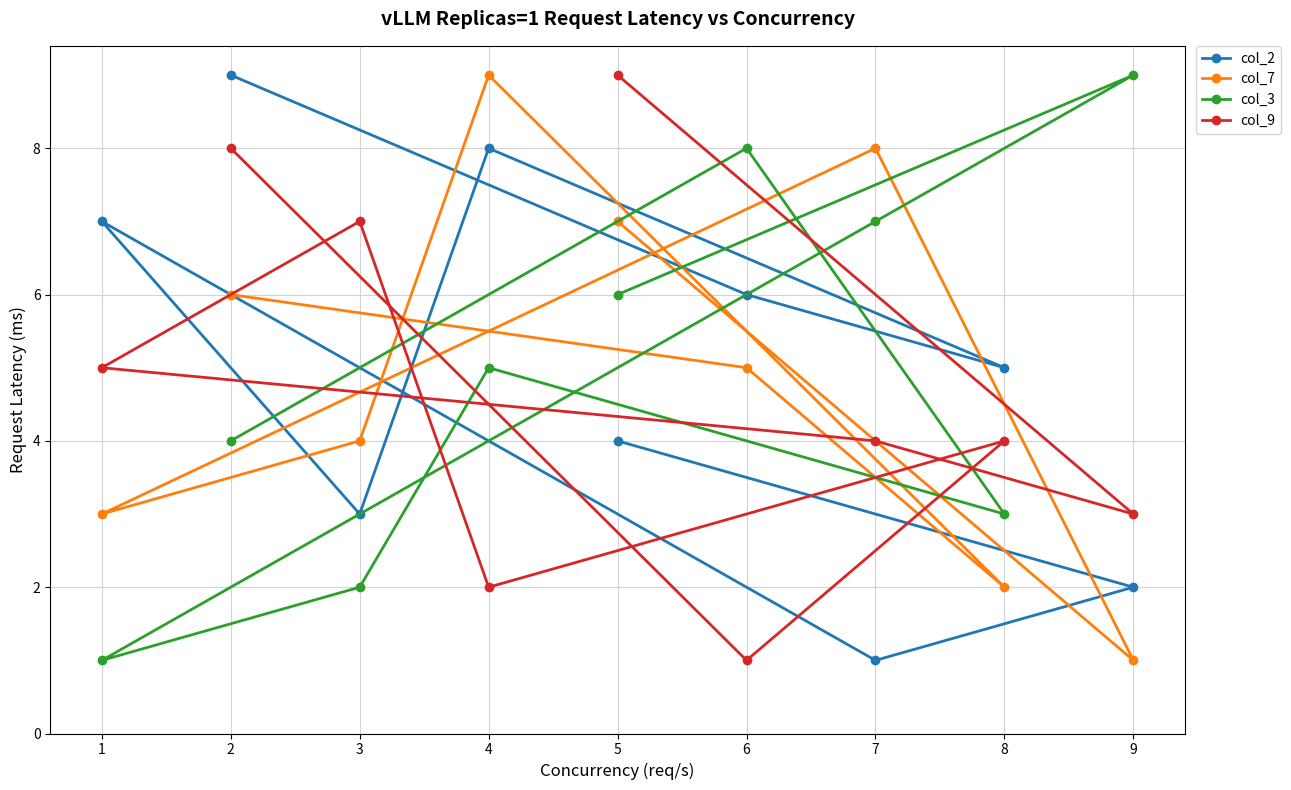

Reading left to right, transcribe all the data shown in this chart.

col_2: 1=7	2=9	3=3	4=8	5=4	6=6	7=1	8=5	9=2
col_7: 1=3	2=6	3=4	4=9	5=7	6=5	7=8	8=2	9=1
col_3: 1=1	2=4	3=2	4=5	5=6	6=8	7=7	8=3	9=9
col_9: 1=5	2=8	3=7	4=2	5=9	6=1	7=4	8=4	9=3